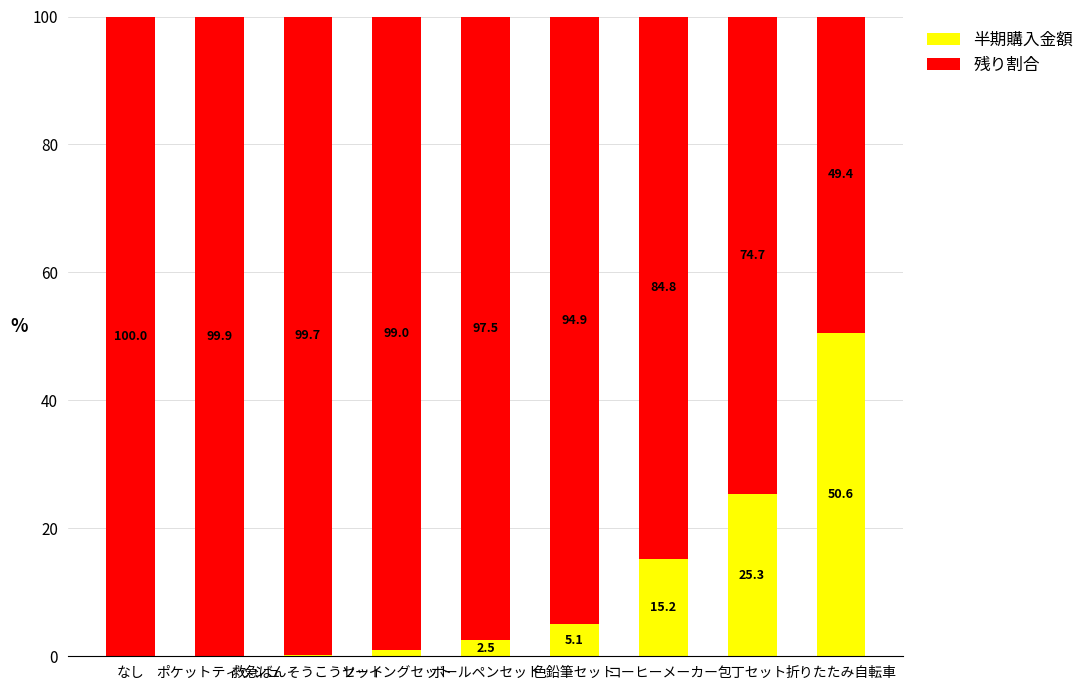

How many values in the 半期購入金額 series exceed 2?

5